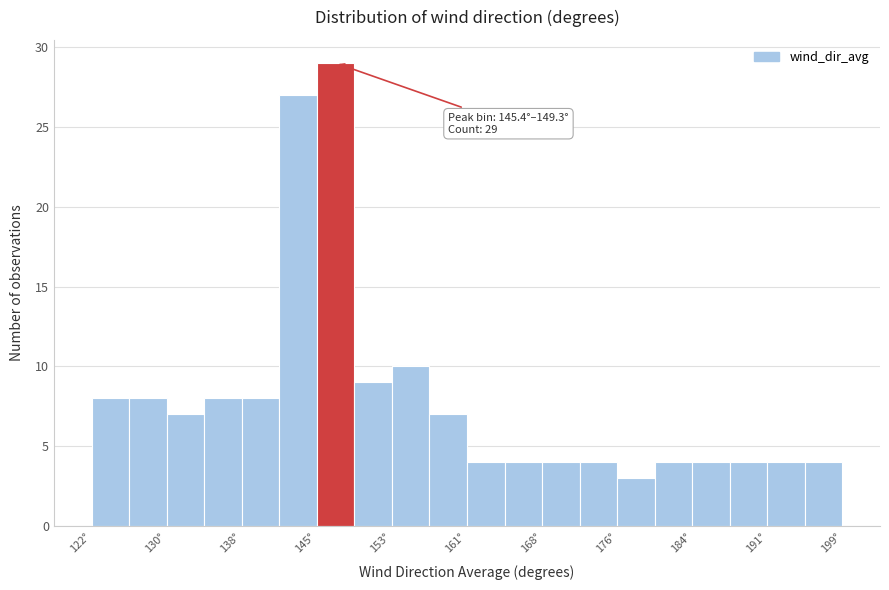

Around what value on the x-axis is the tallest bar? Give the approximate position of its centre, as read against the axis.

147